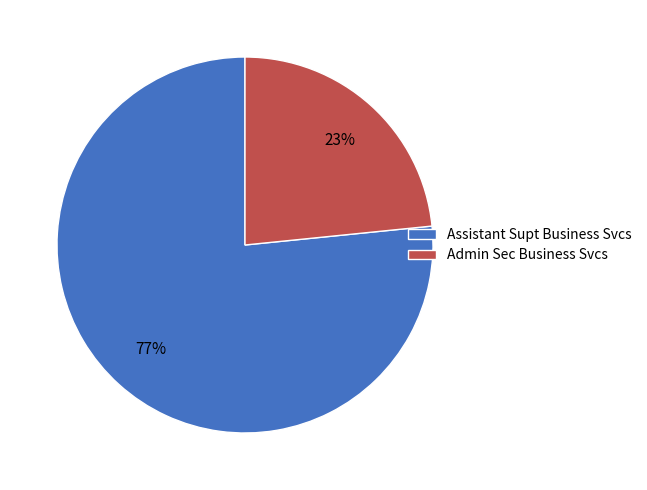

Rank the categories by value from highest to lowest.

Assistant Supt Business Svcs, Admin Sec Business Svcs